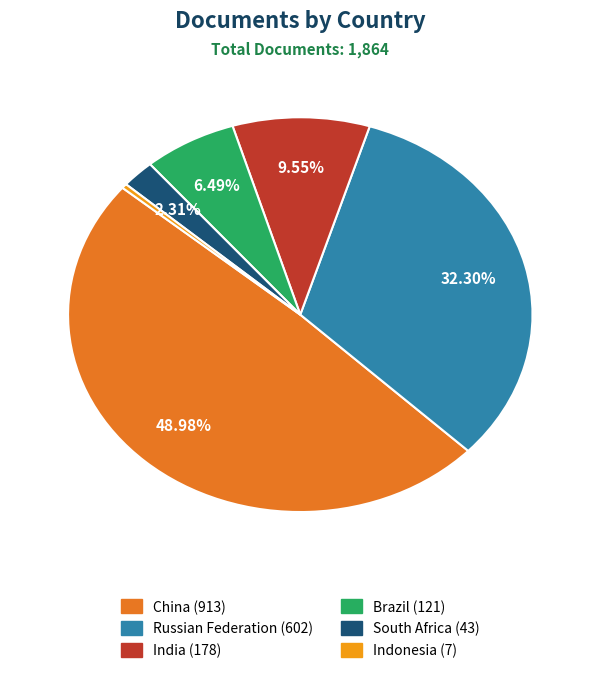

To the nearest percent, what portion does India represent?

10%